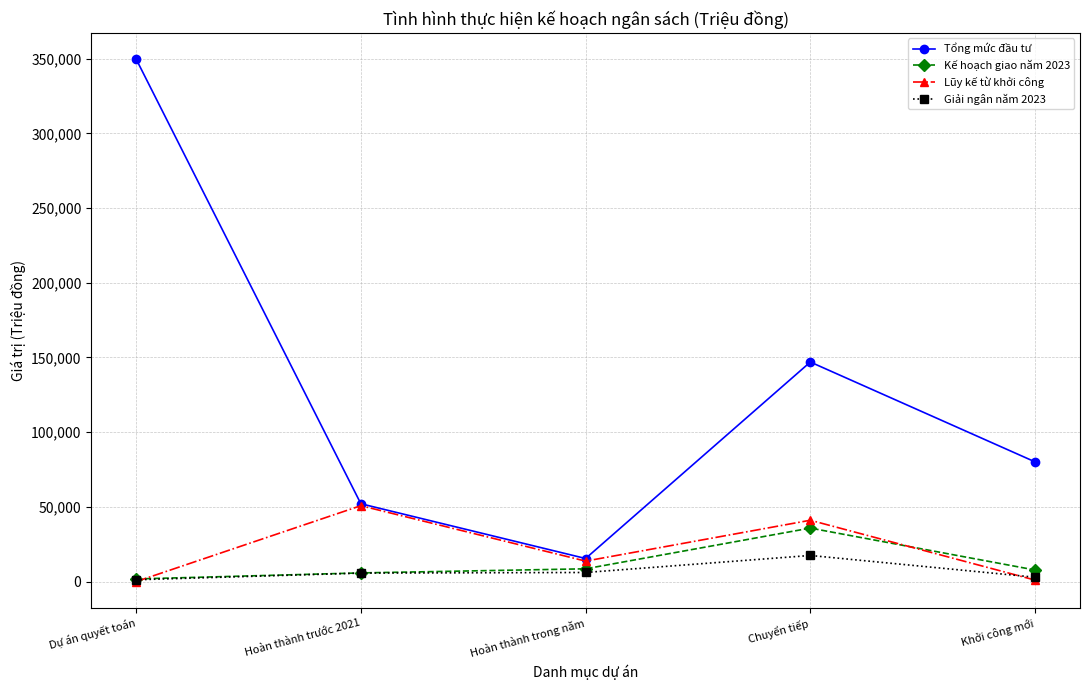

How many series are shown in this chart?

4